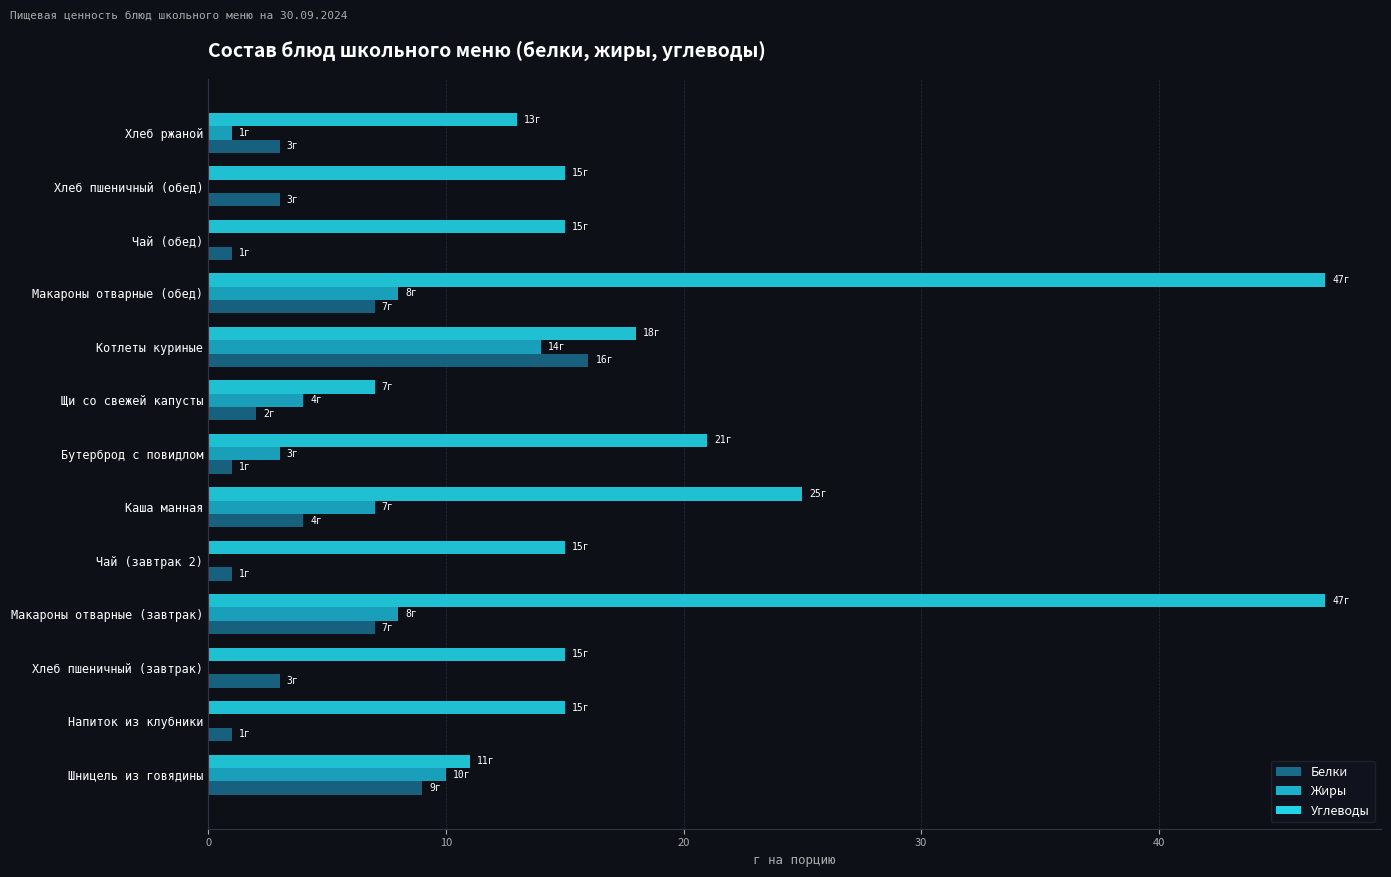

True or false: Белки has a value of 1 at Чай (обед).

True